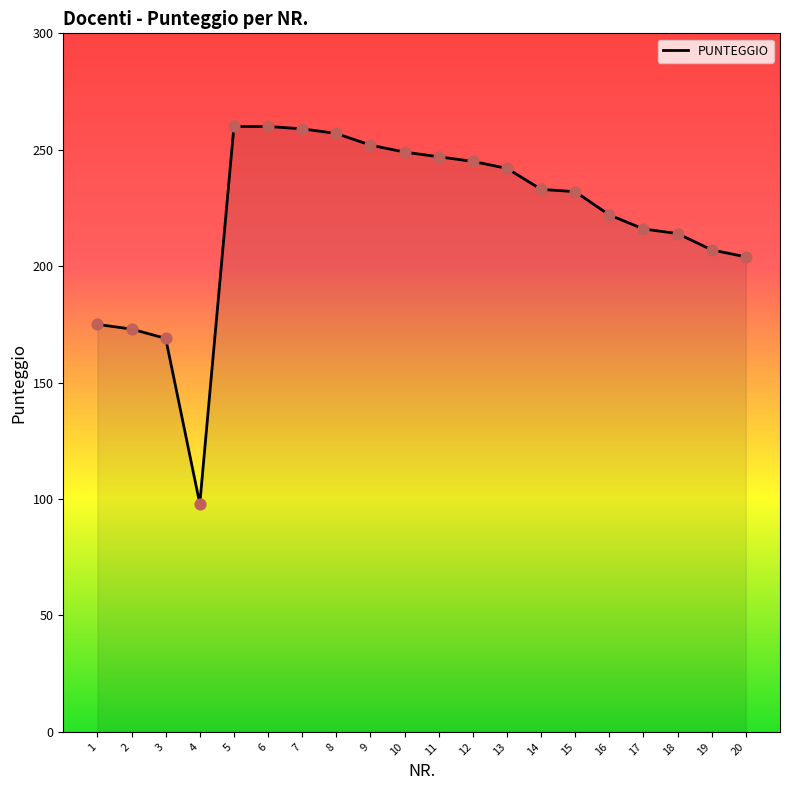

What is the change in value from 7 to 9?

-7